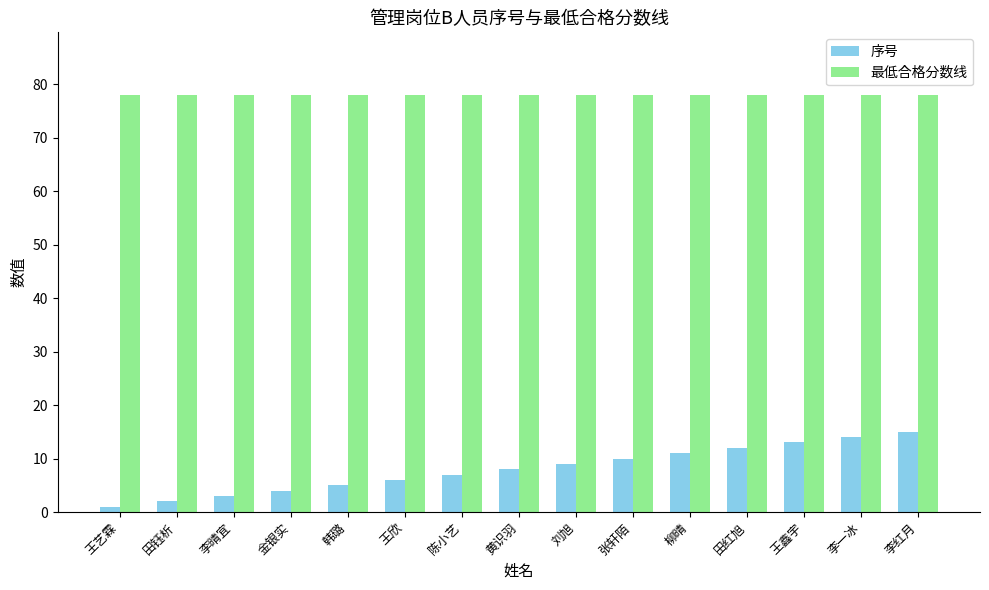

Reading right to left, extract all data points from this chart.

序号: 15	14	13	12	11	10	9	8	7	6	5	4	3	2	1
最低合格分数线: 78	78	78	78	78	78	78	78	78	78	78	78	78	78	78